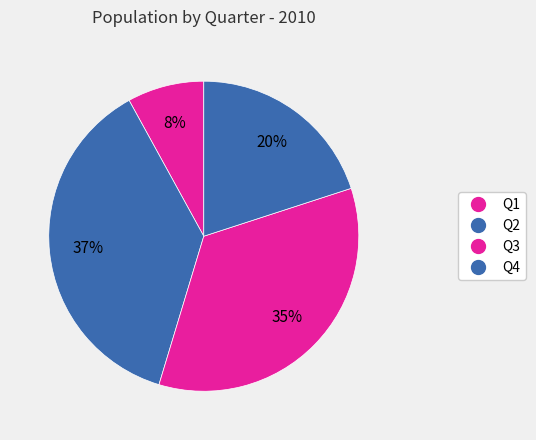

Is there any slice that represents more than half of the pie?

No